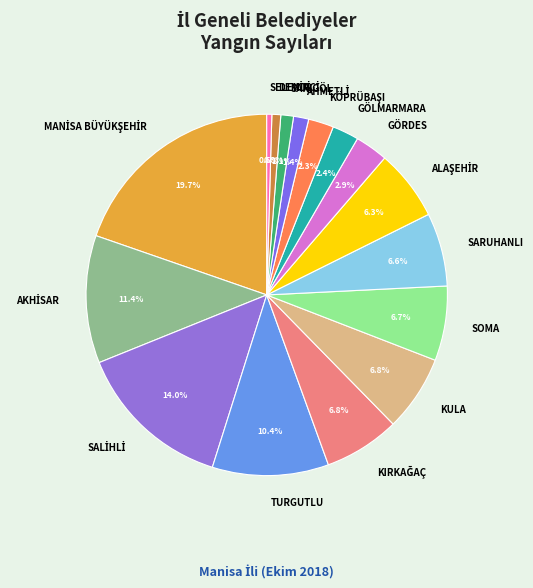

Is there a majority slice in this chart?

No